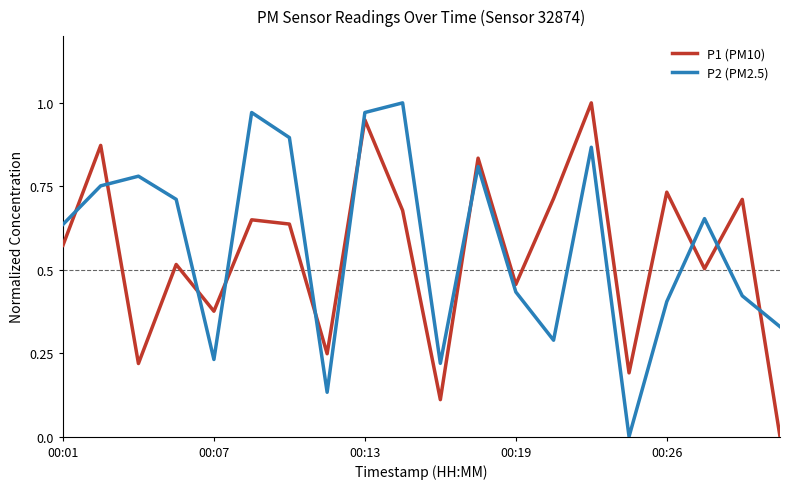

Which series ends up on top after the final intersection of P2 (PM2.5) and P1 (PM10)?

P2 (PM2.5)